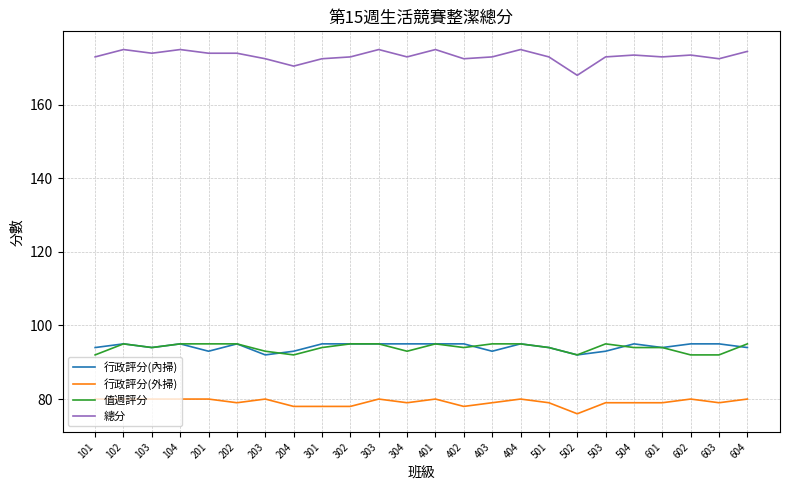

What is the sum of all 值週評分 values?

2255.0